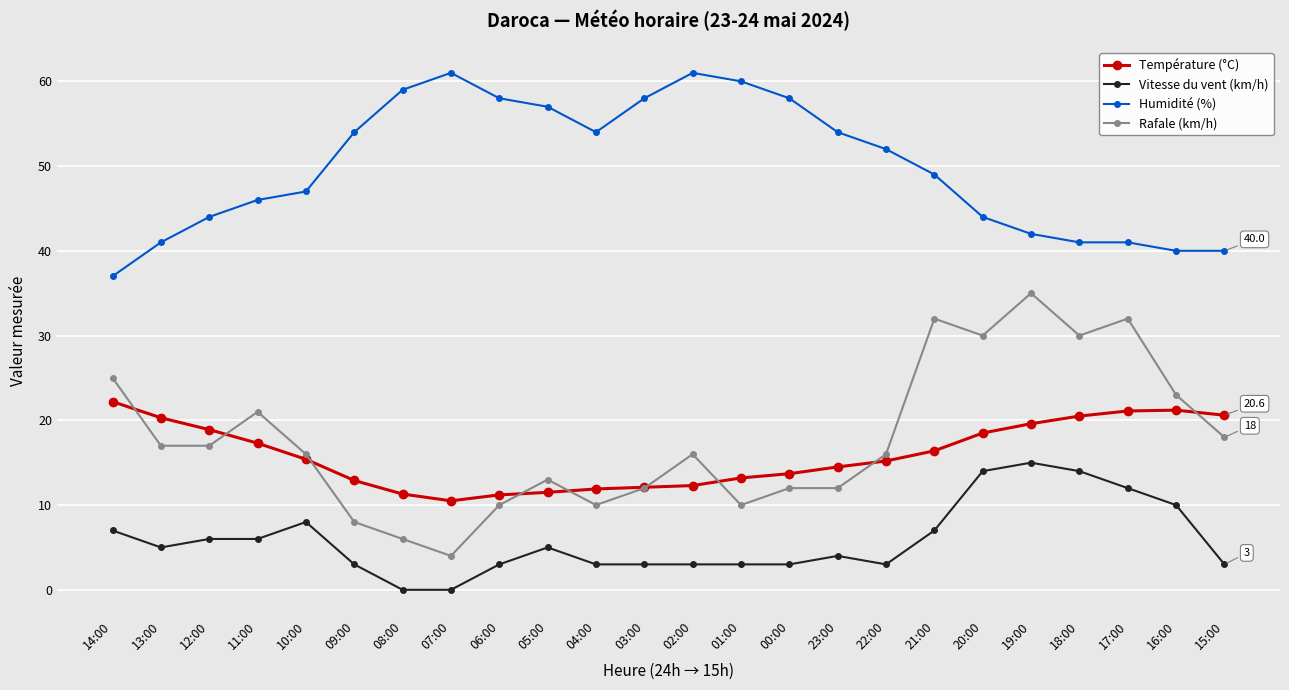

Rank the series at 02:00 from highest to lowest value.

Humidité (%), Rafale (km/h), Température (°C), Vitesse du vent (km/h)